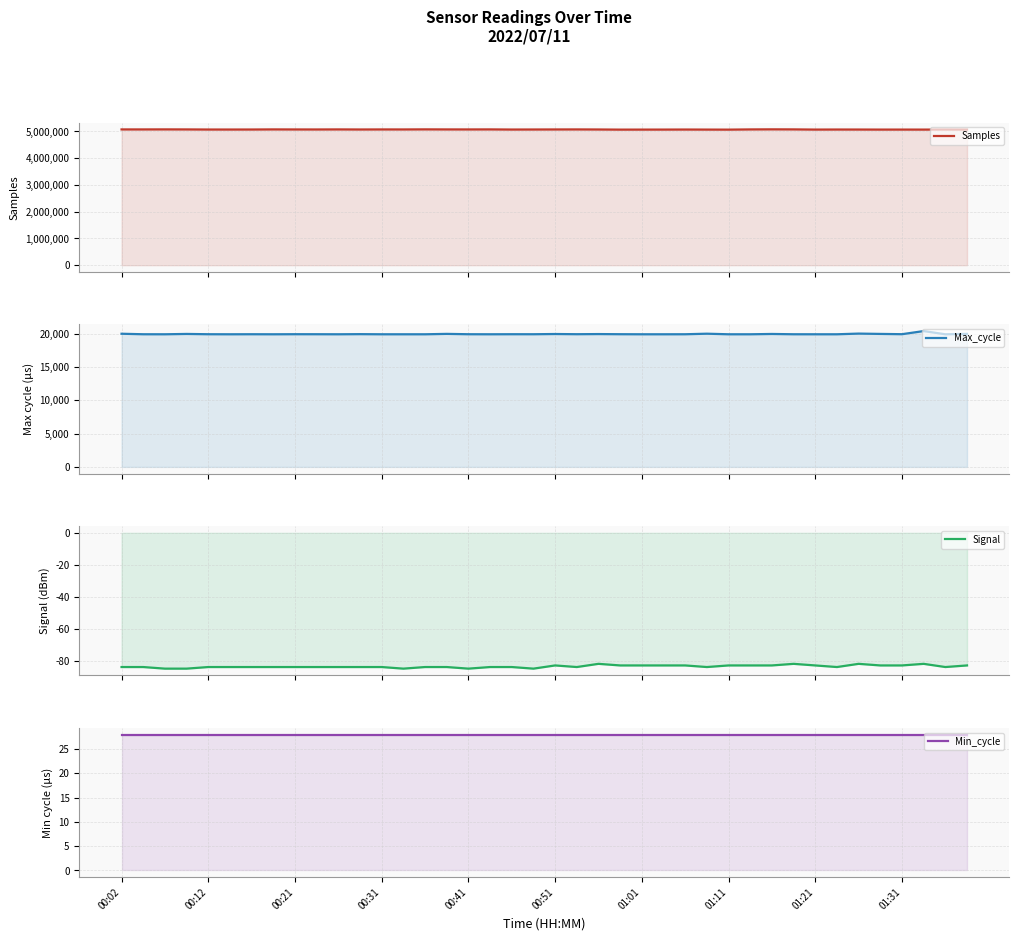

Reading left to right, what are all the values shown in this chart?

Samples: 5073086	5073134	5074683	5073237	5069591	5069201	5069998	5073849	5072033	5071398	5073616	5070878	5072765	5072229	5075354	5073220	5072637	5074032	5068888	5070426	5072056	5073328	5070853	5065886	5066731	5067303	5069300	5067235	5065668	5073248	5076227	5074333	5067475	5069546	5068944	5067206	5067507	5066930	5069401	5067303
Max_cycle: 19996	19921	19917	19967	19924	19916	19923	19916	19927	19924	19917	19936	19917	19917	19916	19976	19924	19917	19925	19923	19956	19928	19948	19927	19917	19916	19921	20003	19917	19917	19963	19920	19917	19917	20019	19970	19929	20398	19917	19976
Signal: -84	-84	-85	-85	-84	-84	-84	-84	-84	-84	-84	-84	-84	-85	-84	-84	-85	-84	-84	-85	-83	-84	-82	-83	-83	-83	-83	-84	-83	-83	-83	-82	-83	-84	-82	-83	-83	-82	-84	-83
Min_cycle: 28	28	28	28	28	28	28	28	28	28	28	28	28	28	28	28	28	28	28	28	28	28	28	28	28	28	28	28	28	28	28	28	28	28	28	28	28	28	28	28